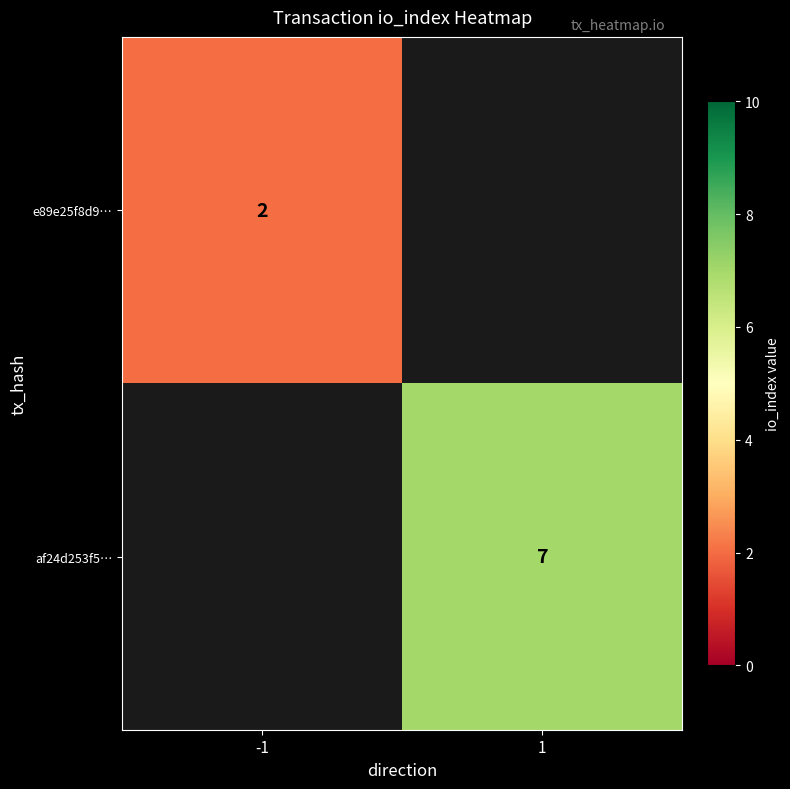

The e89e25f8d9… series shows 2 at -1. True or false?

True